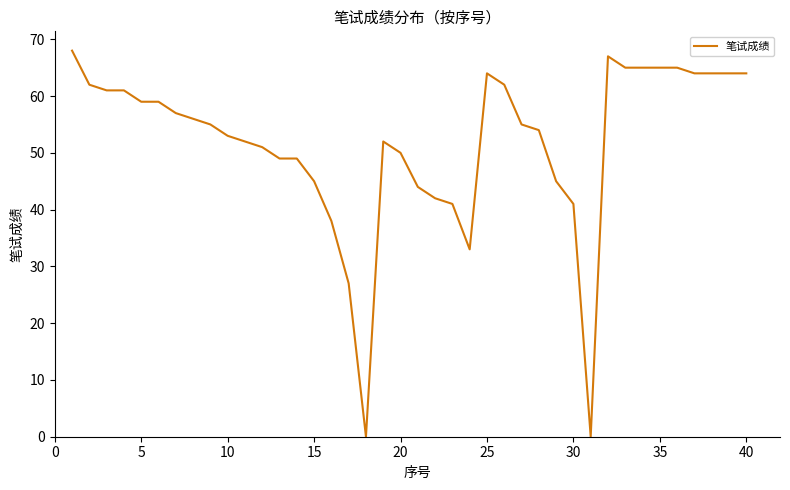

How many lines are shown in the chart?

1